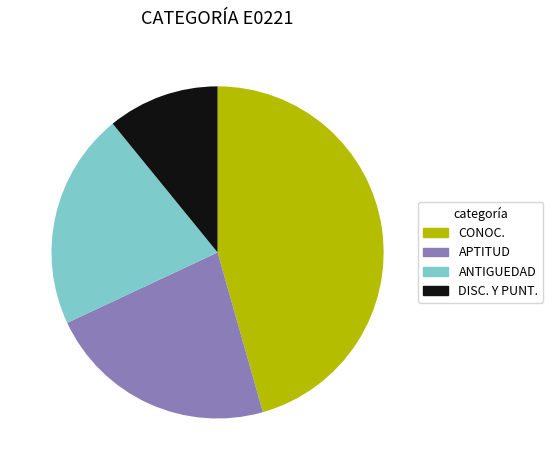

Which slice is the largest?

CONOC.